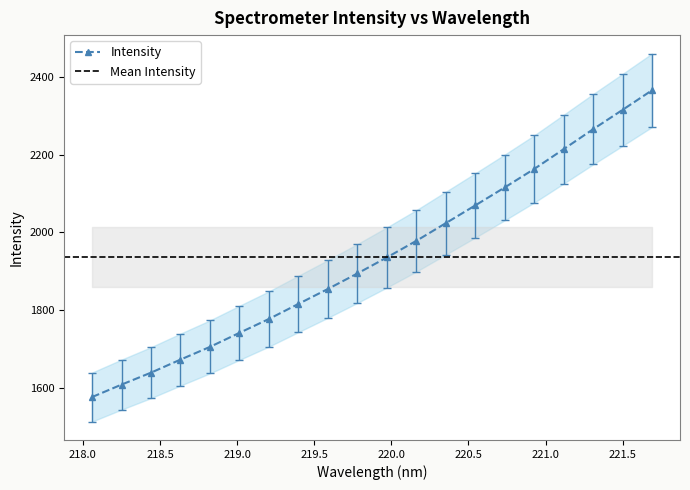

Does the chart display data point markers on the line(s)?

Yes